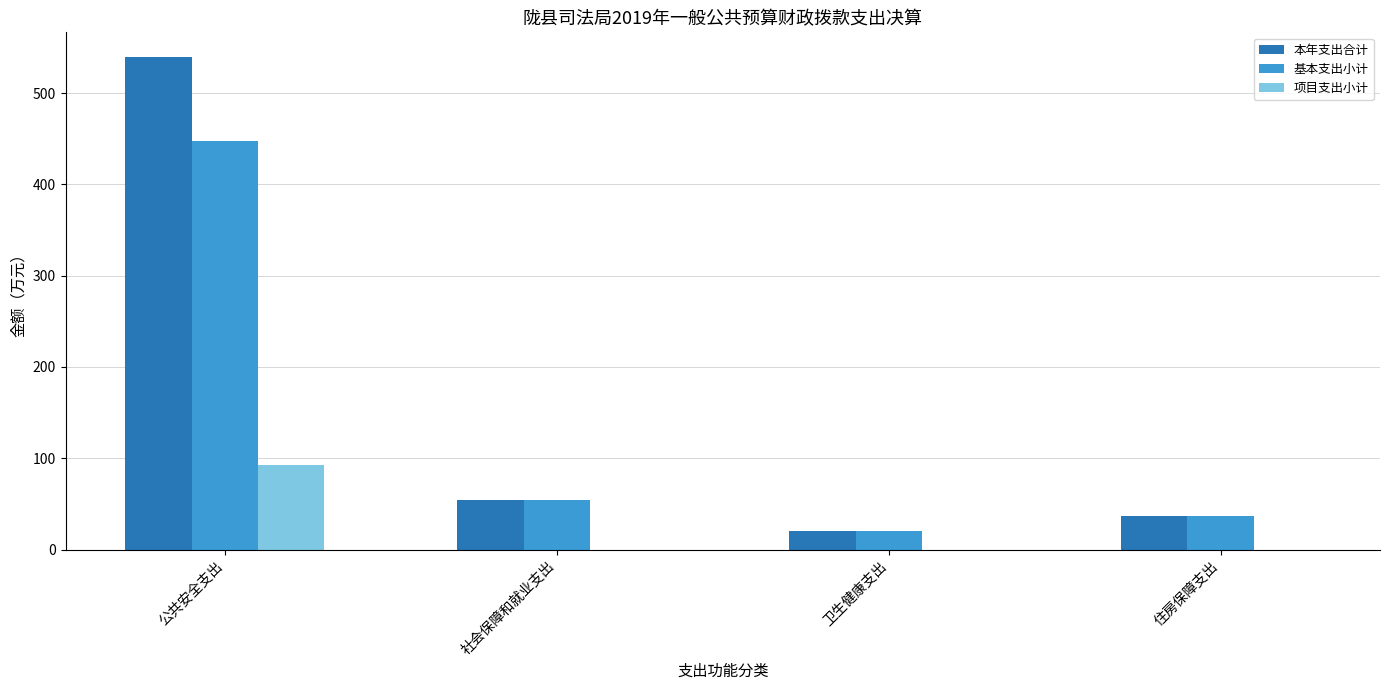

What is the total value across all series at 社会保障和就业支出?

107.6